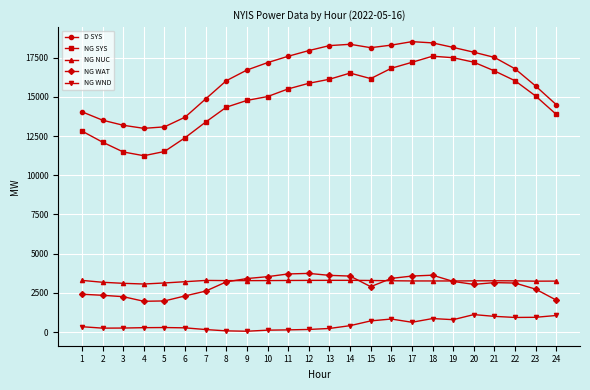

What is the sum of the D SYS values at 22 and 17?

35329